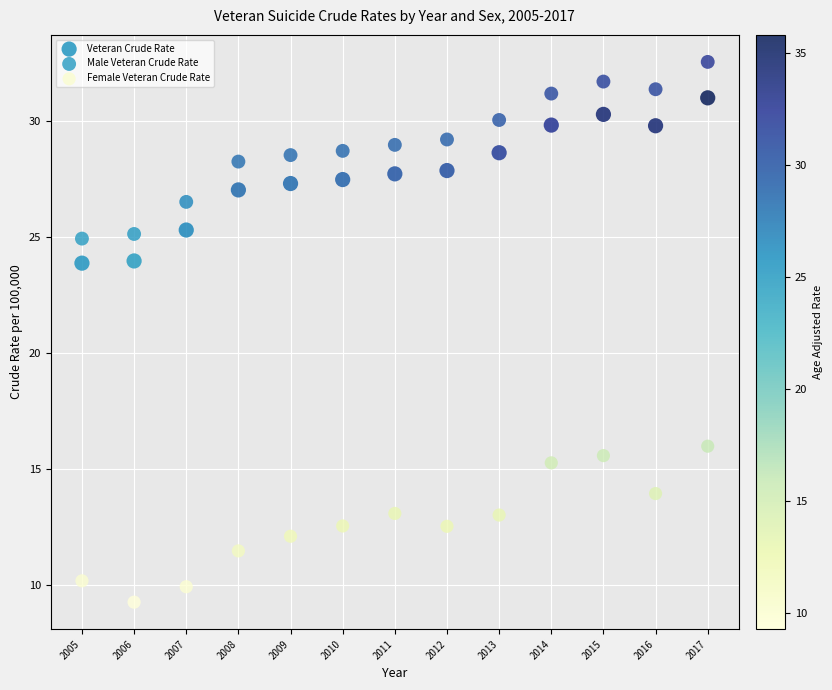

Which series reaches the minimum Y coordinate?

Female Veteran Crude Rate